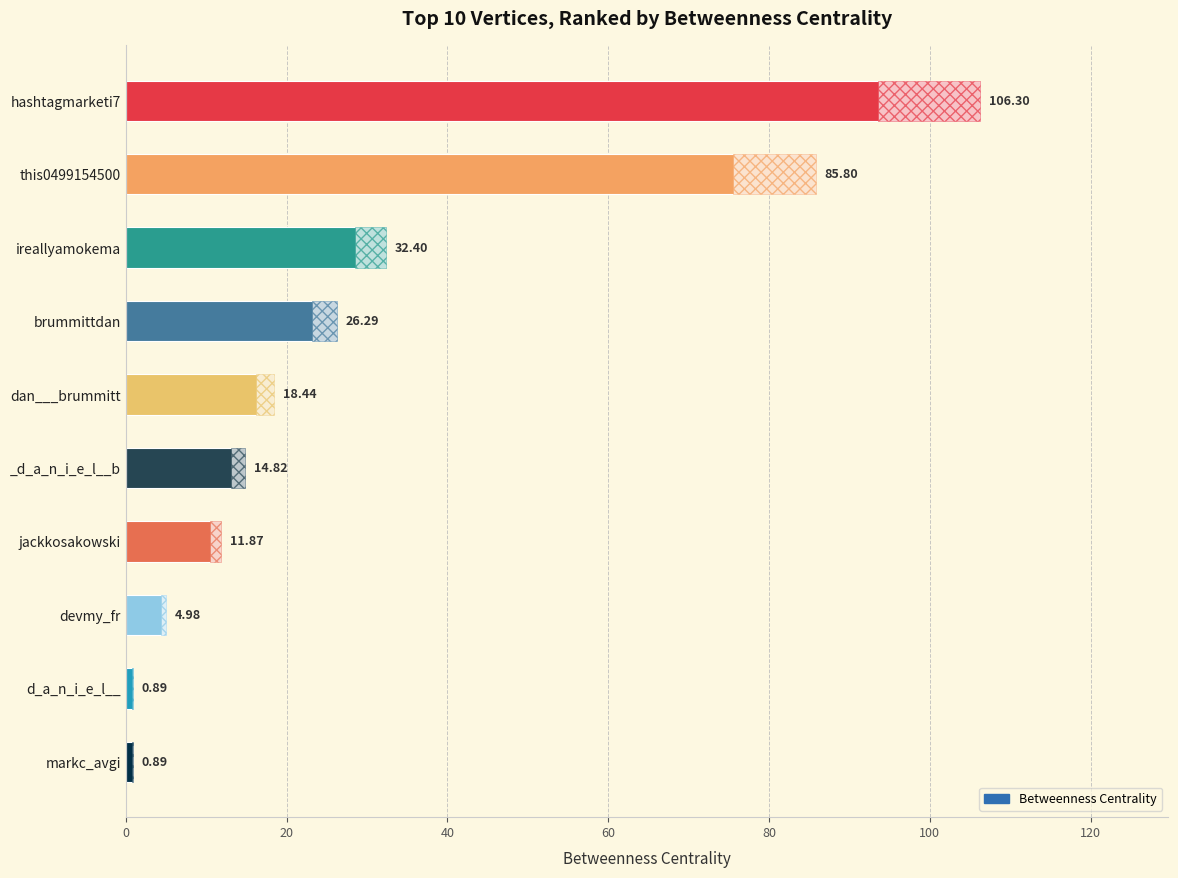

How many bars are there in total?

10